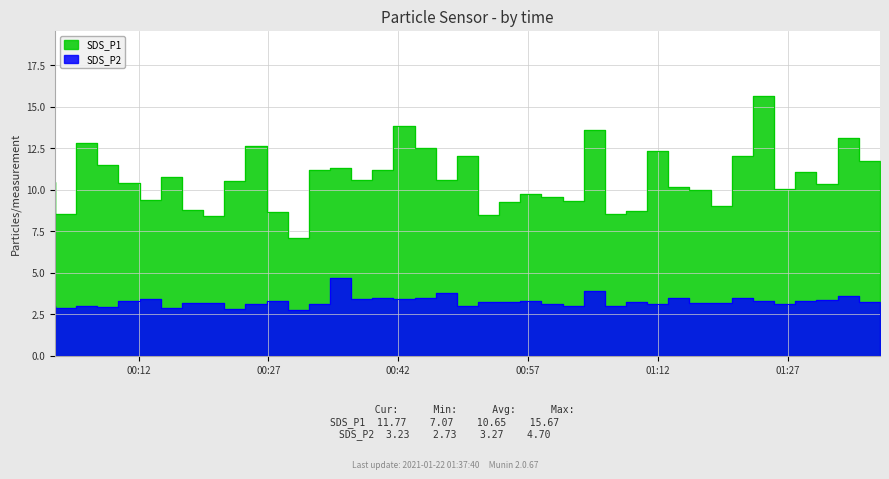

Which series has the largest total across all categories?

SDS_P1